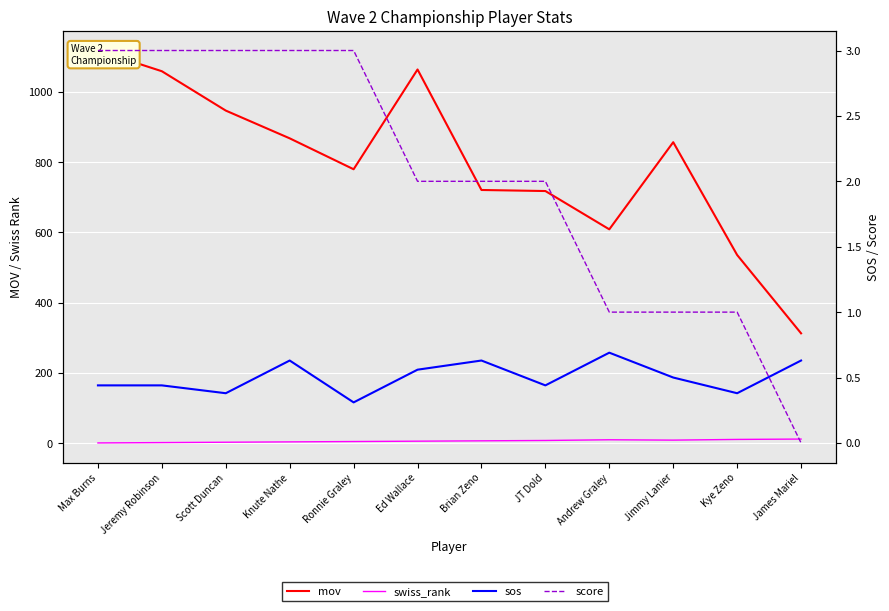

What is the maximum value shown in the chart?

1118.0